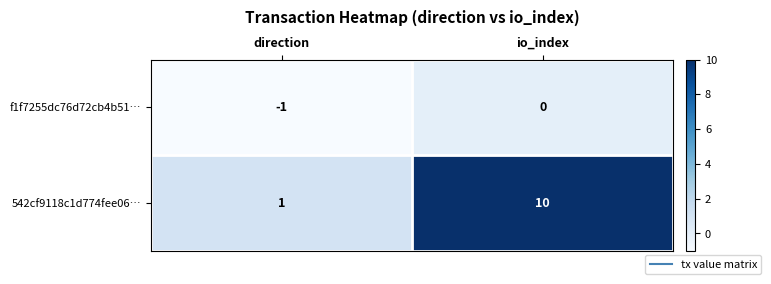

Which series has the widest spread of values?

542cf9118c1d774fee06…